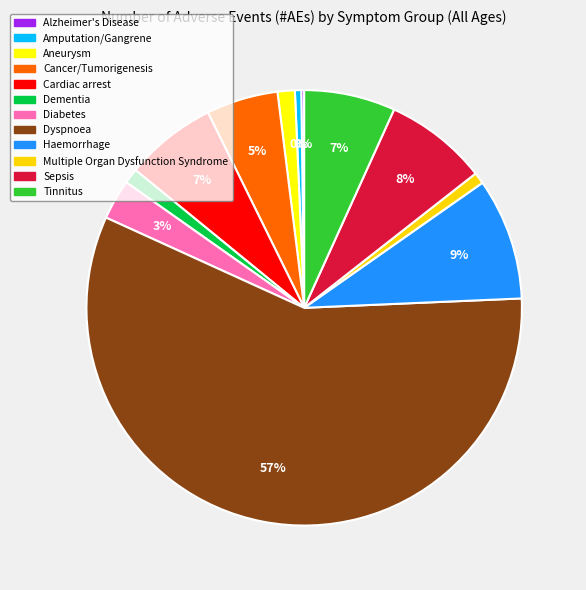

Between Sepsis and Multiple Organ Dysfunction Syndrome, which is larger?

Sepsis